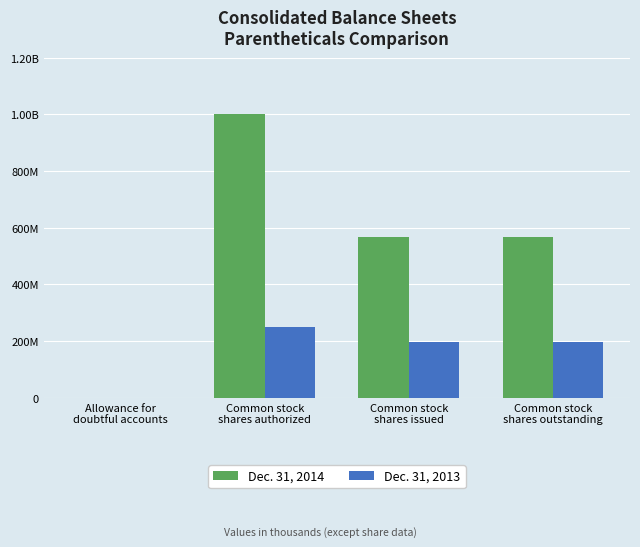

Are the bars grouped side by side (vs. stacked)?

Yes